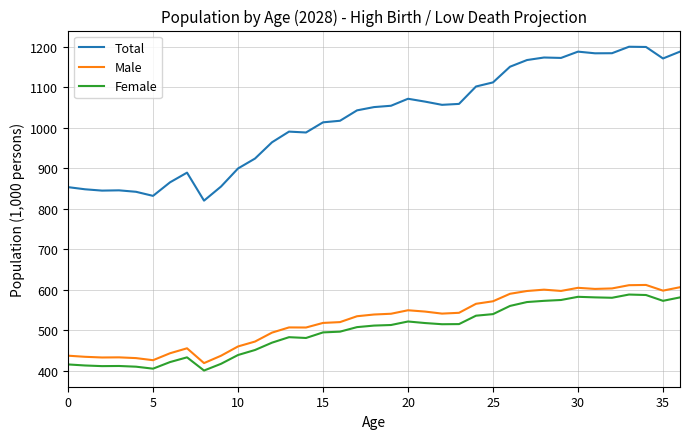

Which series has the widest spread of values?

Total